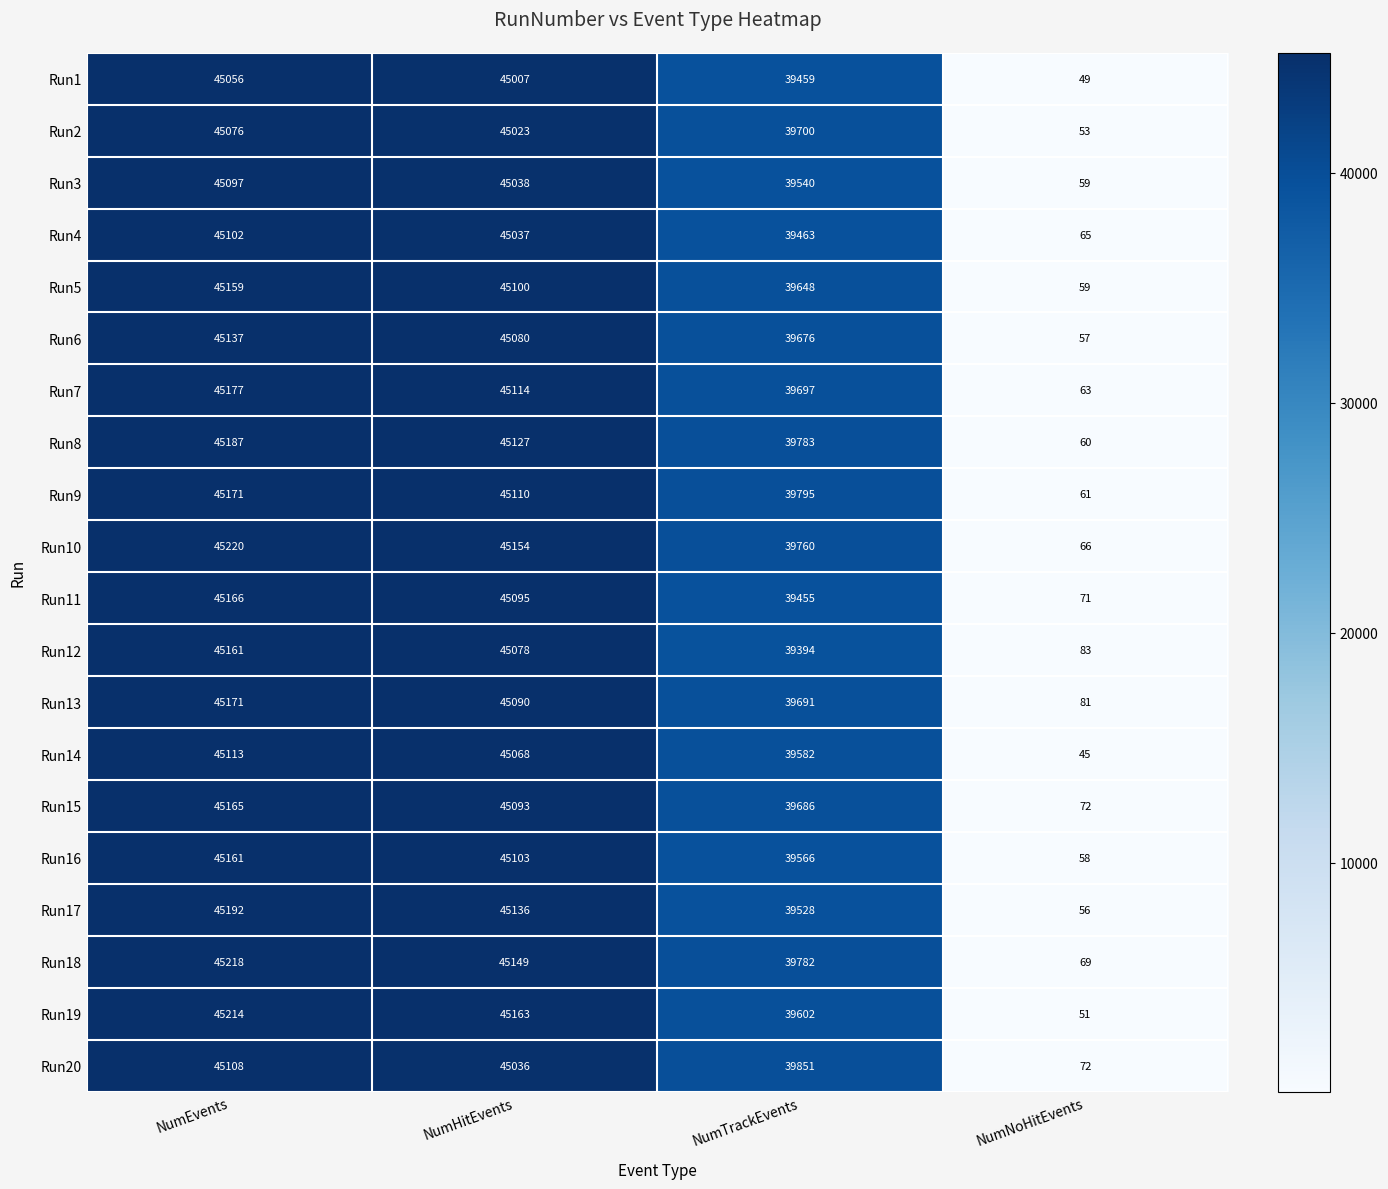

At which label does Run19 first exceed 45163?

NumEvents